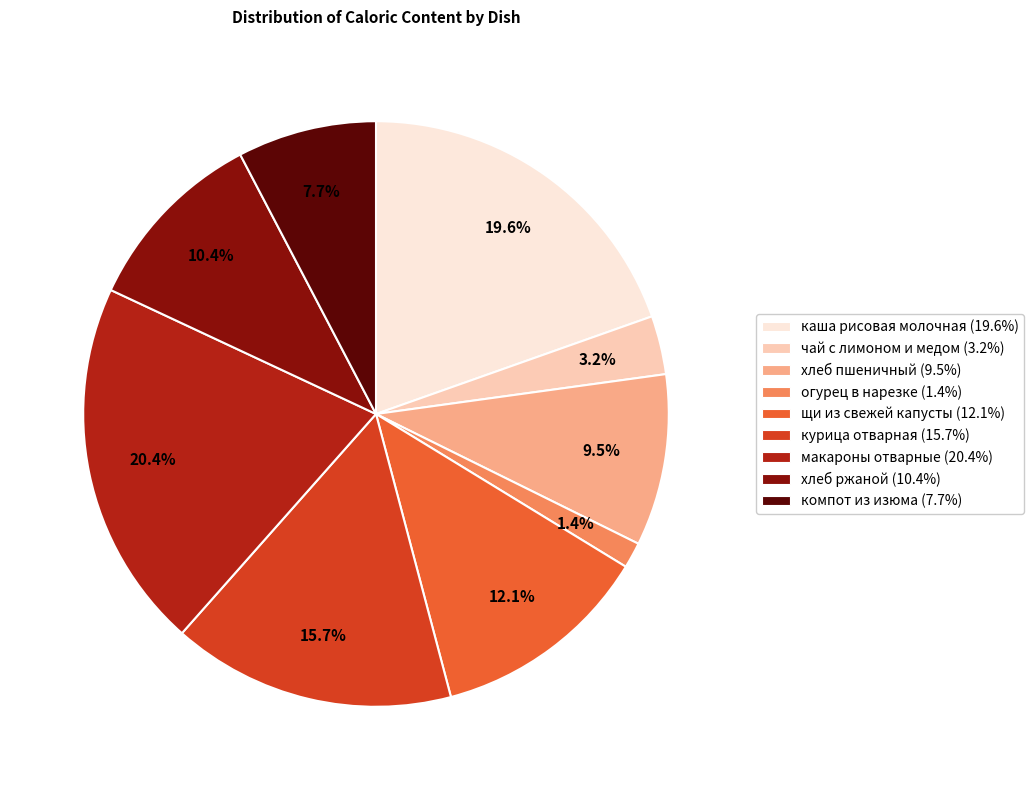

Is there any slice that represents more than half of the pie?

No